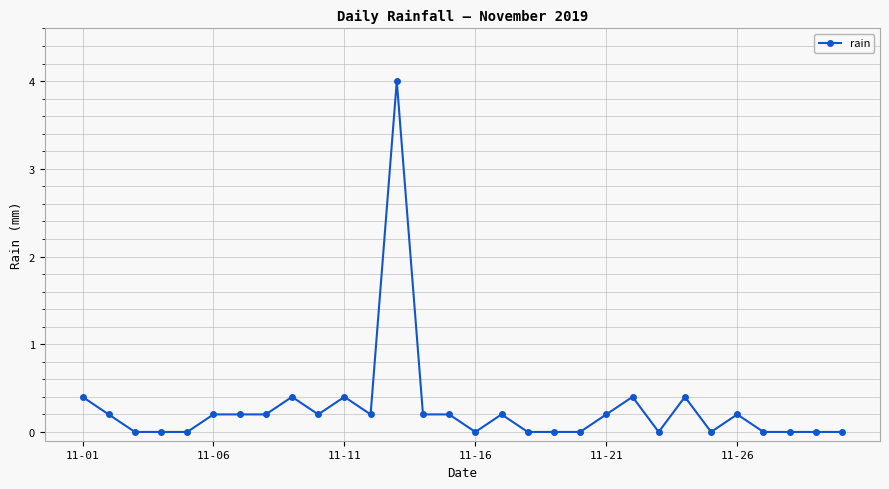

What is the average value?

0.3